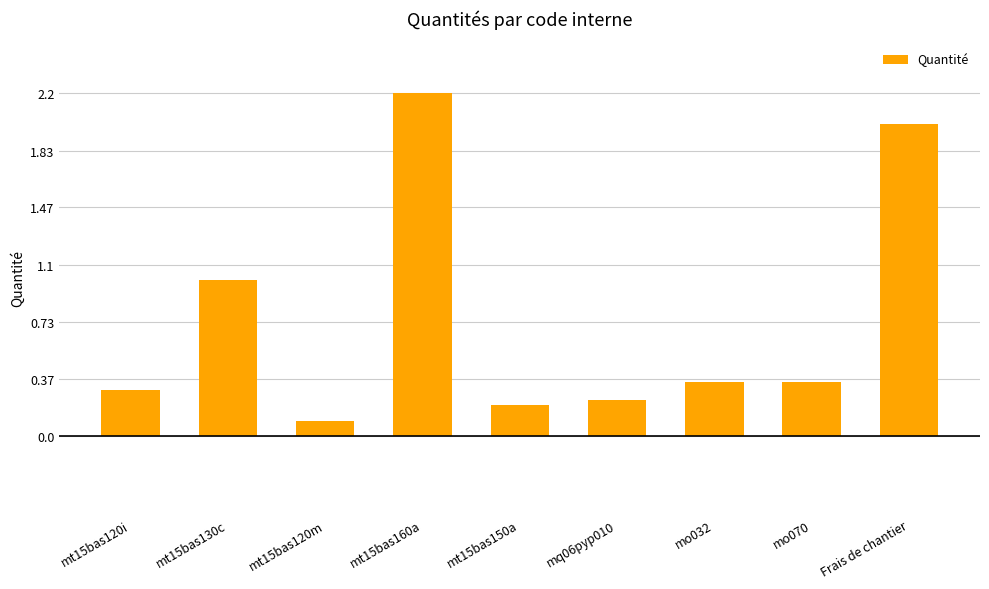

What is the change in value from mt15bas120m to Frais de chantier?

+1.9